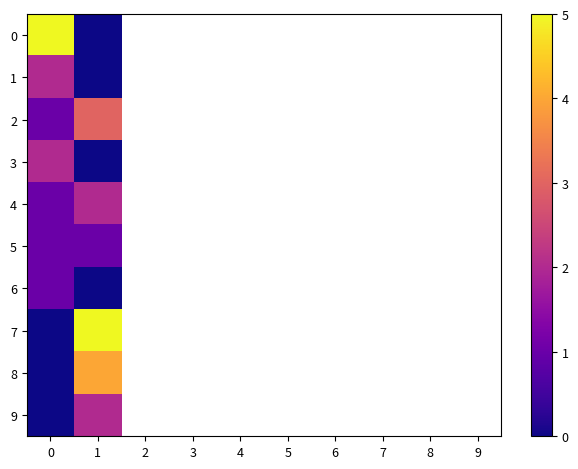

Rank the categories by 3 value from highest to lowest.

0, 1, 2, 3, 4, 5, 6, 7, 8, 9